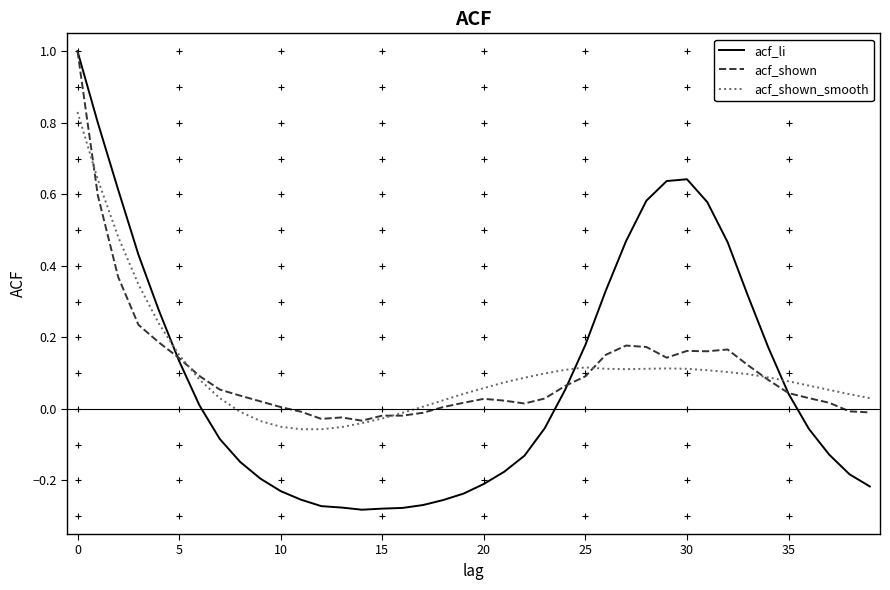

True or false: acf_li and acf_shown cross at least once.

True